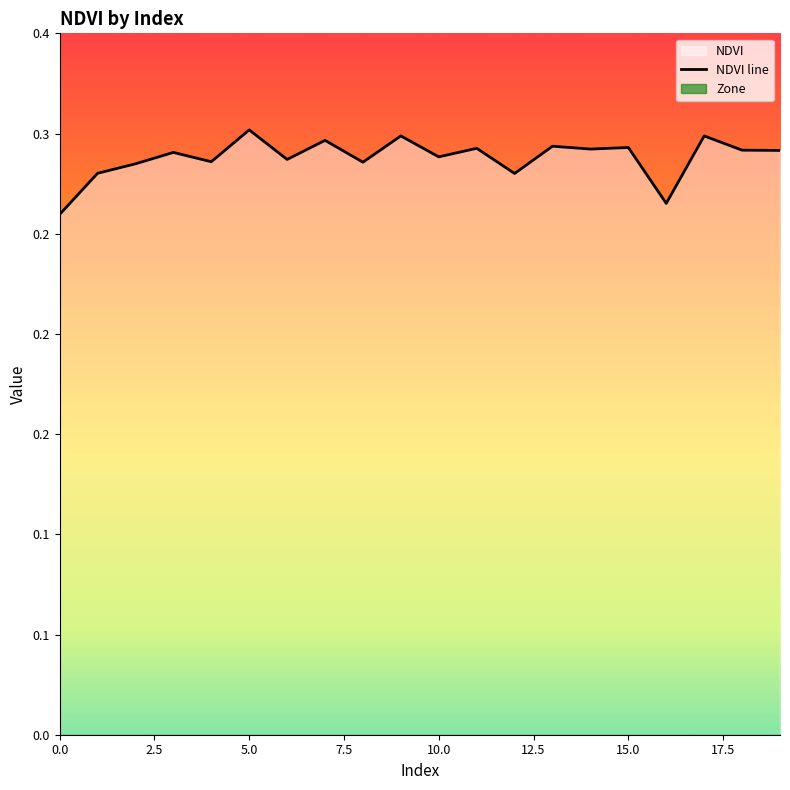

Is it true that the value at 11 is 0.4?

False